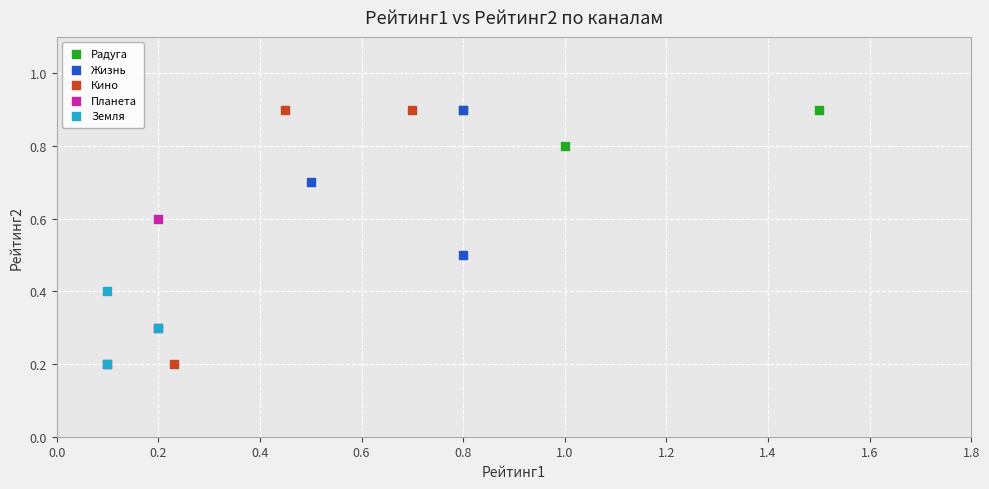

Which series has the largest Y range (max minus min)?

Кино